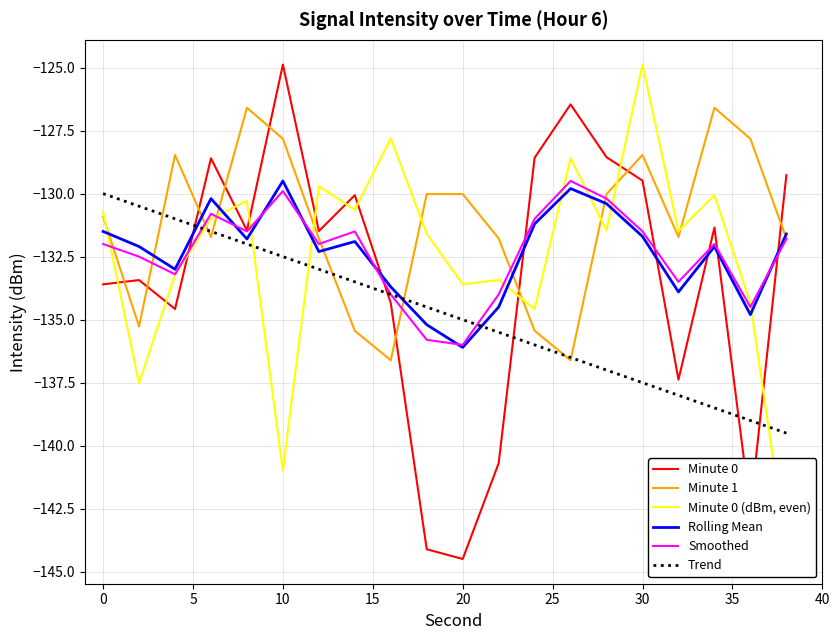

How many distinct data groups are displayed?

6